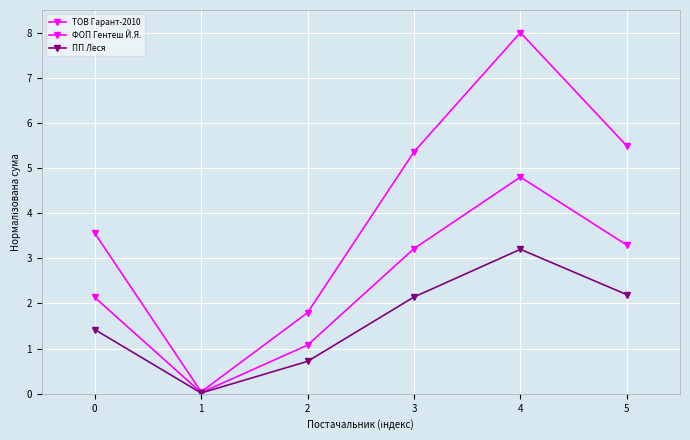

How many data points in ФОП Гентеш Й.Я. are less than 3?

3